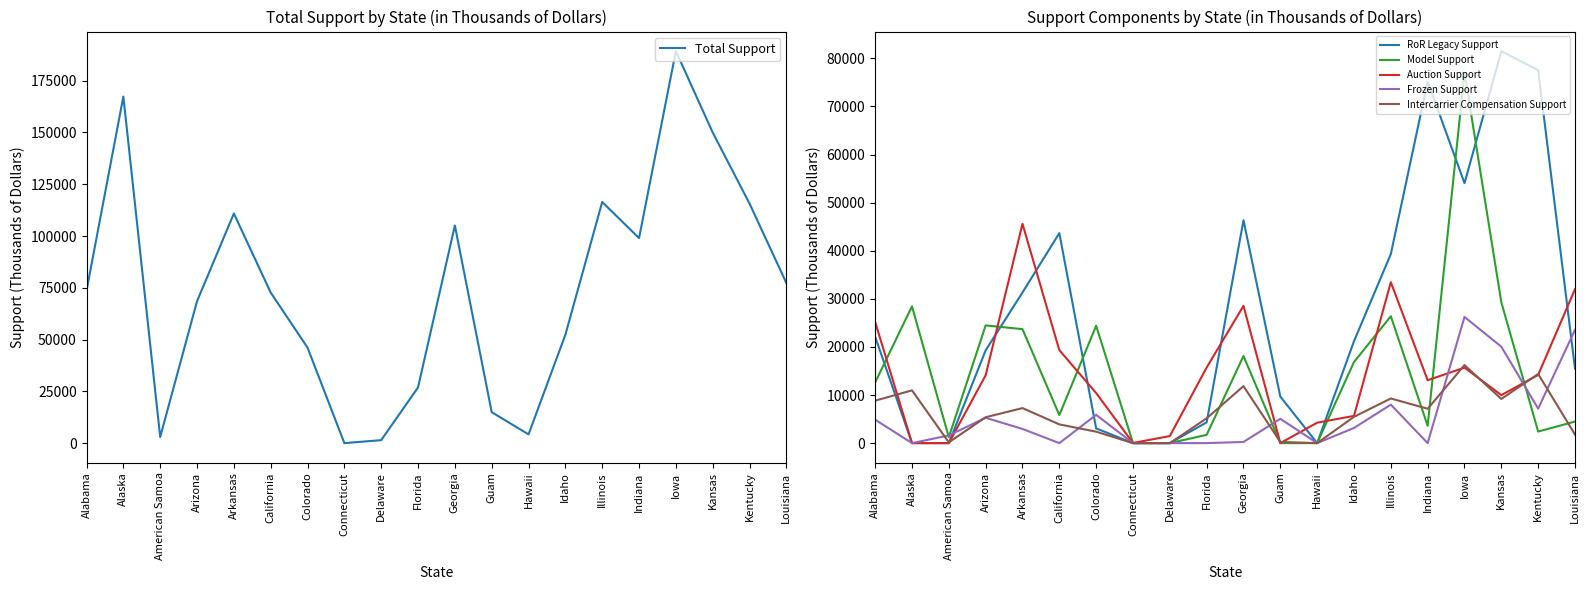

What is the label of the 14th point from the right?

Colorado